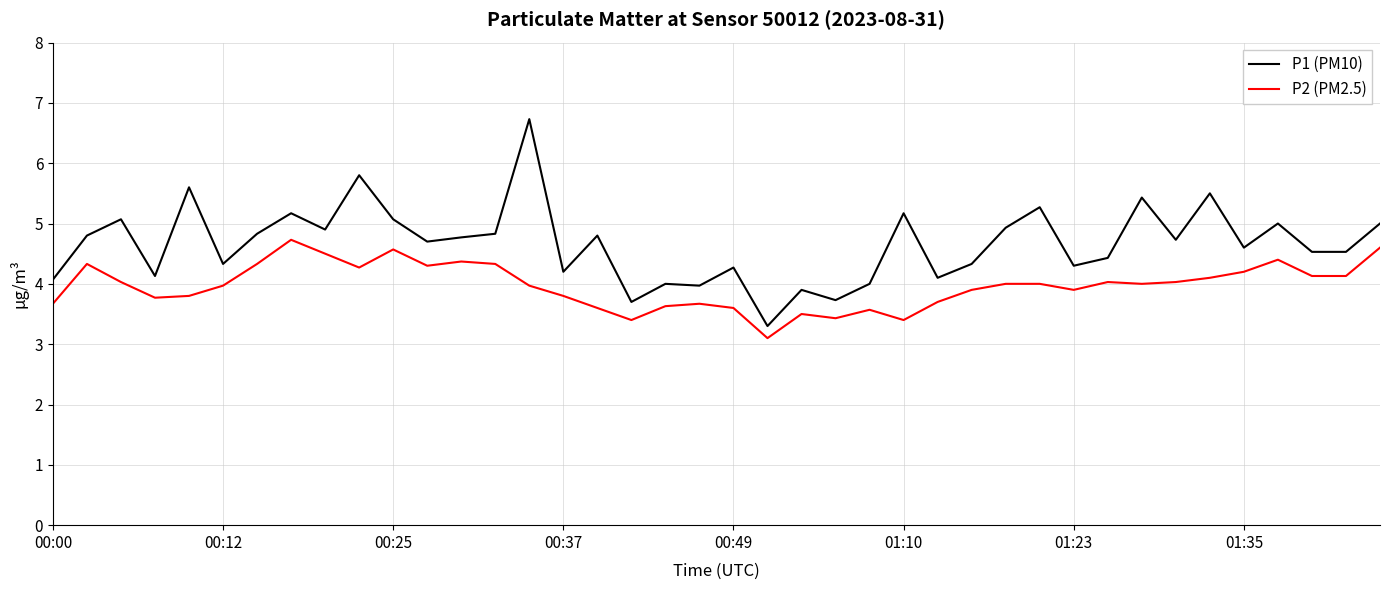

What is the maximum value for P1 (PM10)?

6.7